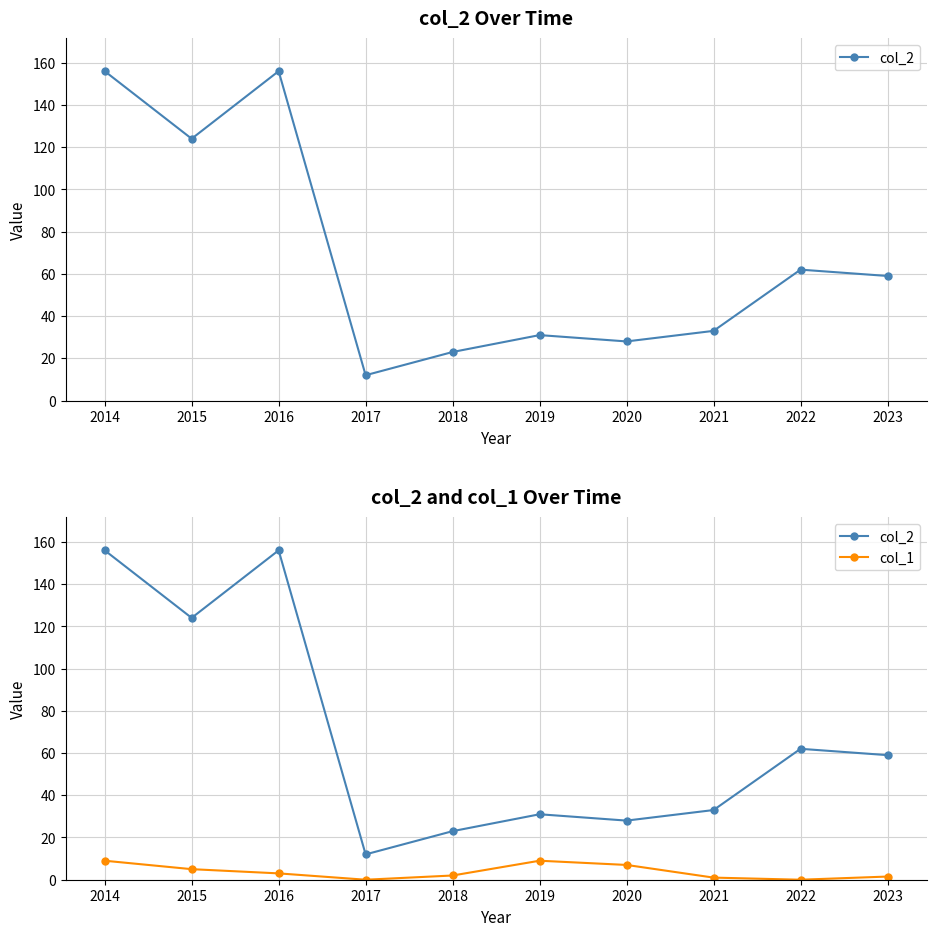

Between 2016 and 2015, which is larger?

2016